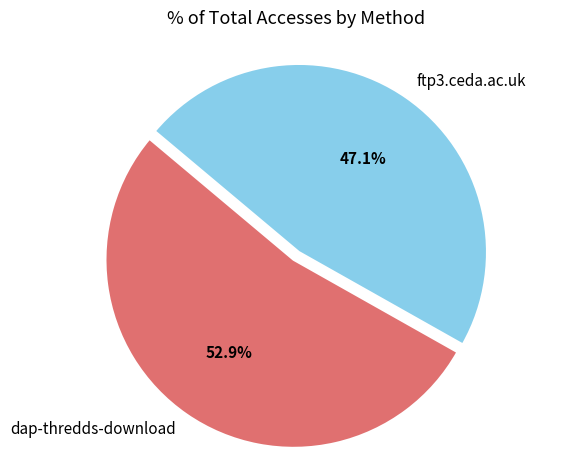

Rank the categories by value from highest to lowest.

dap-thredds-download, ftp3.ceda.ac.uk